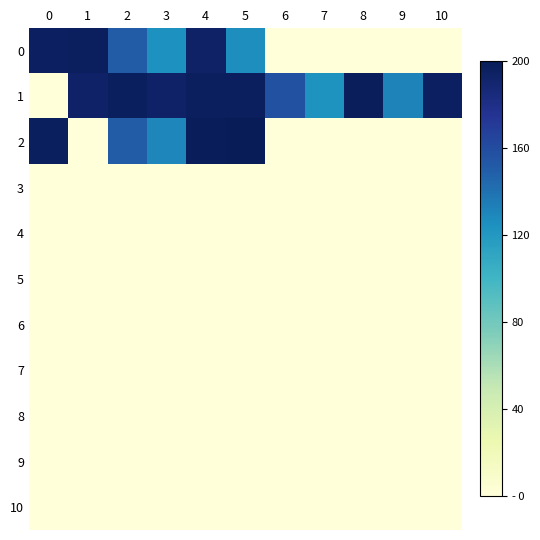

Between 3 and 8, which series saw the biggest shift?

2